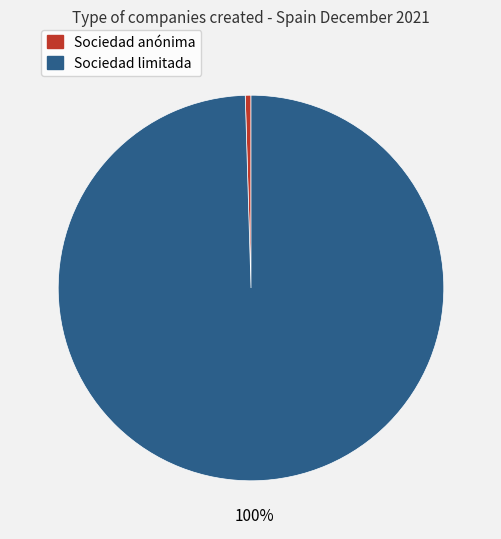

Count the number of slices in the pie.

2